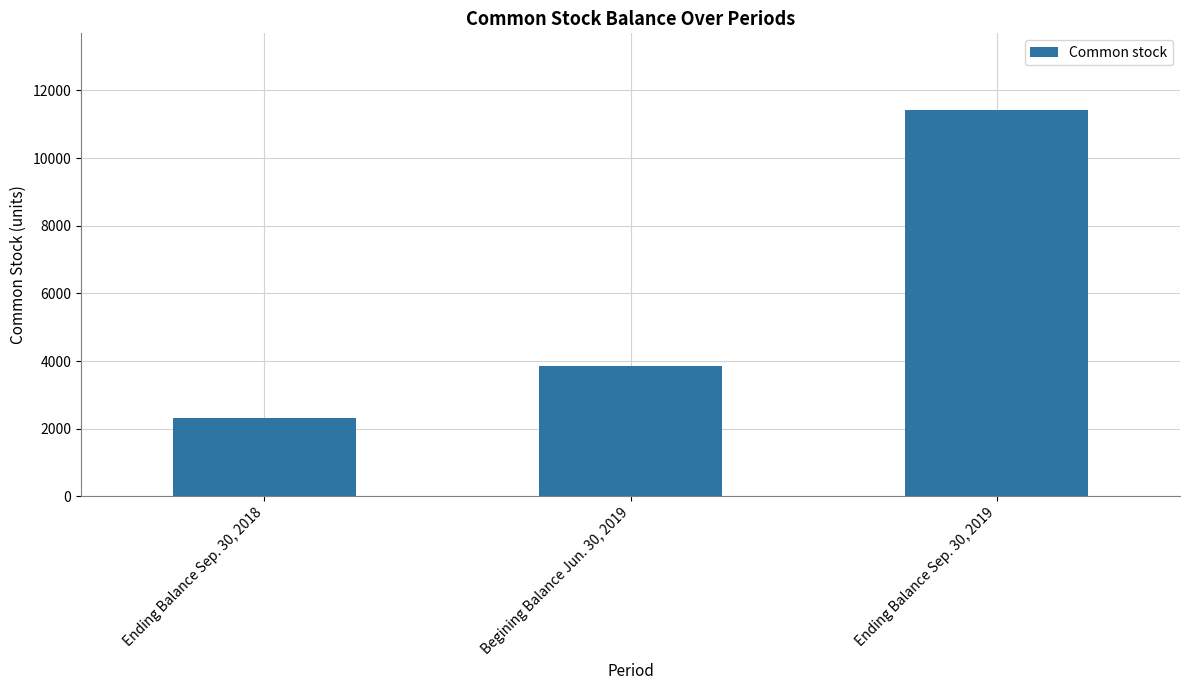

How many bars are there in total?

3